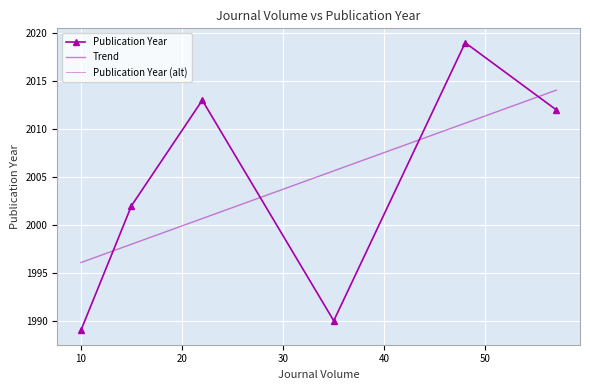

What is the greatest value displayed?

2019